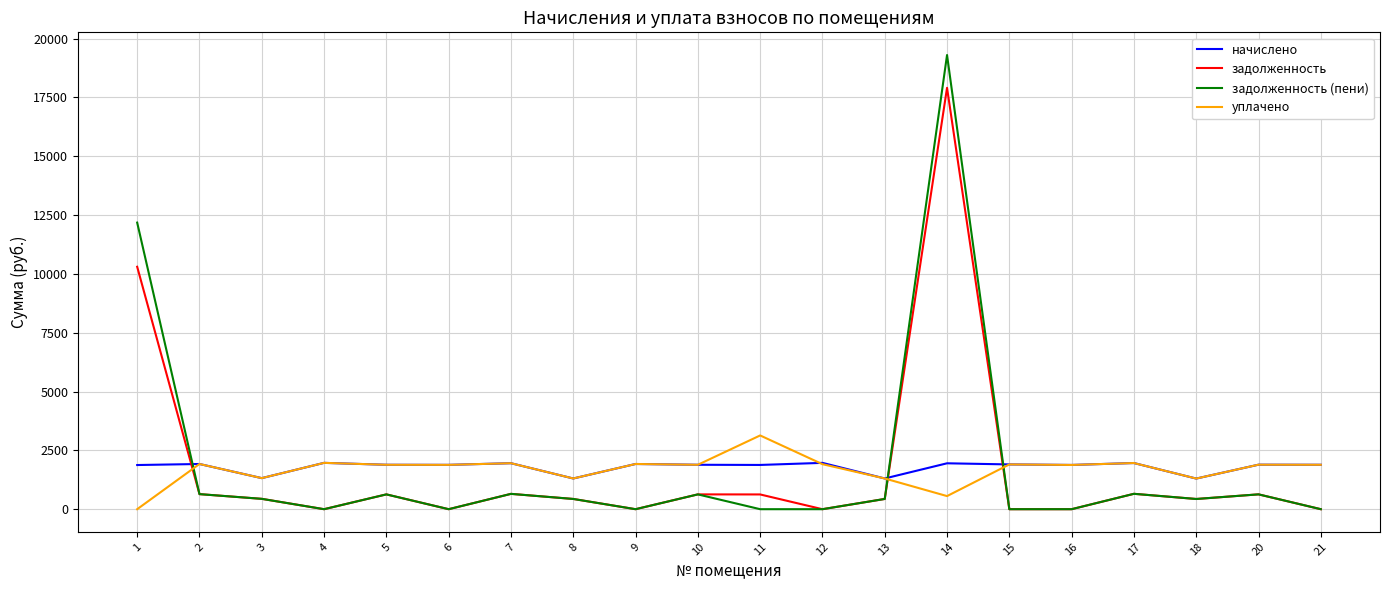

Which category has the lowest value in the уплачено series?

1